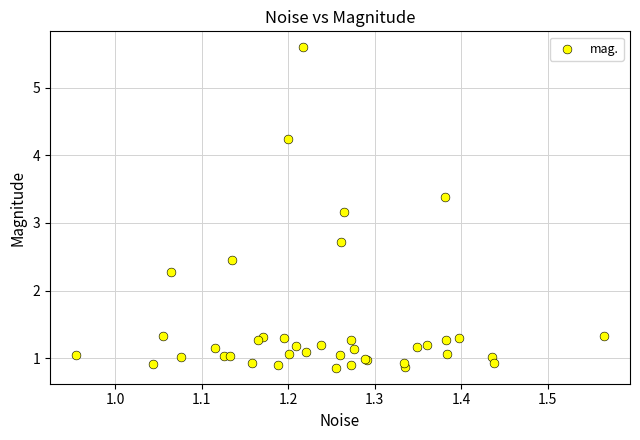

What Y value in the scatter plot is closest to 3?

3.2